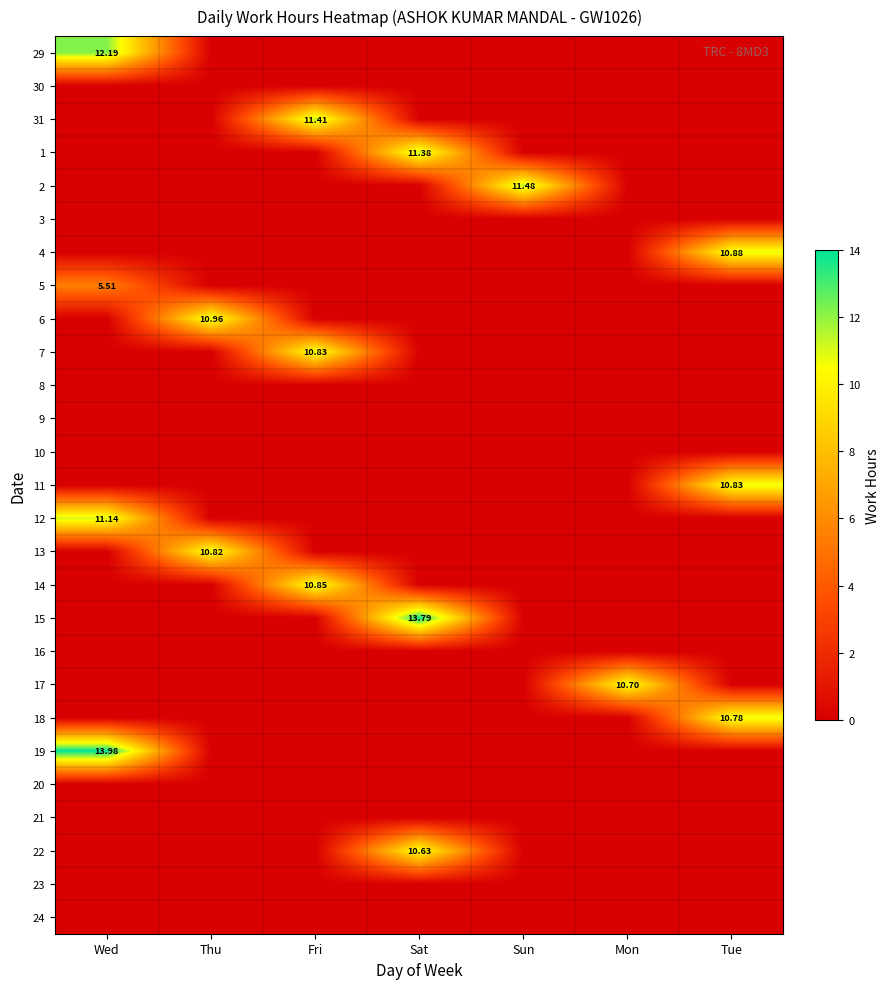

At how many categories does at least one series exceed 13?

2